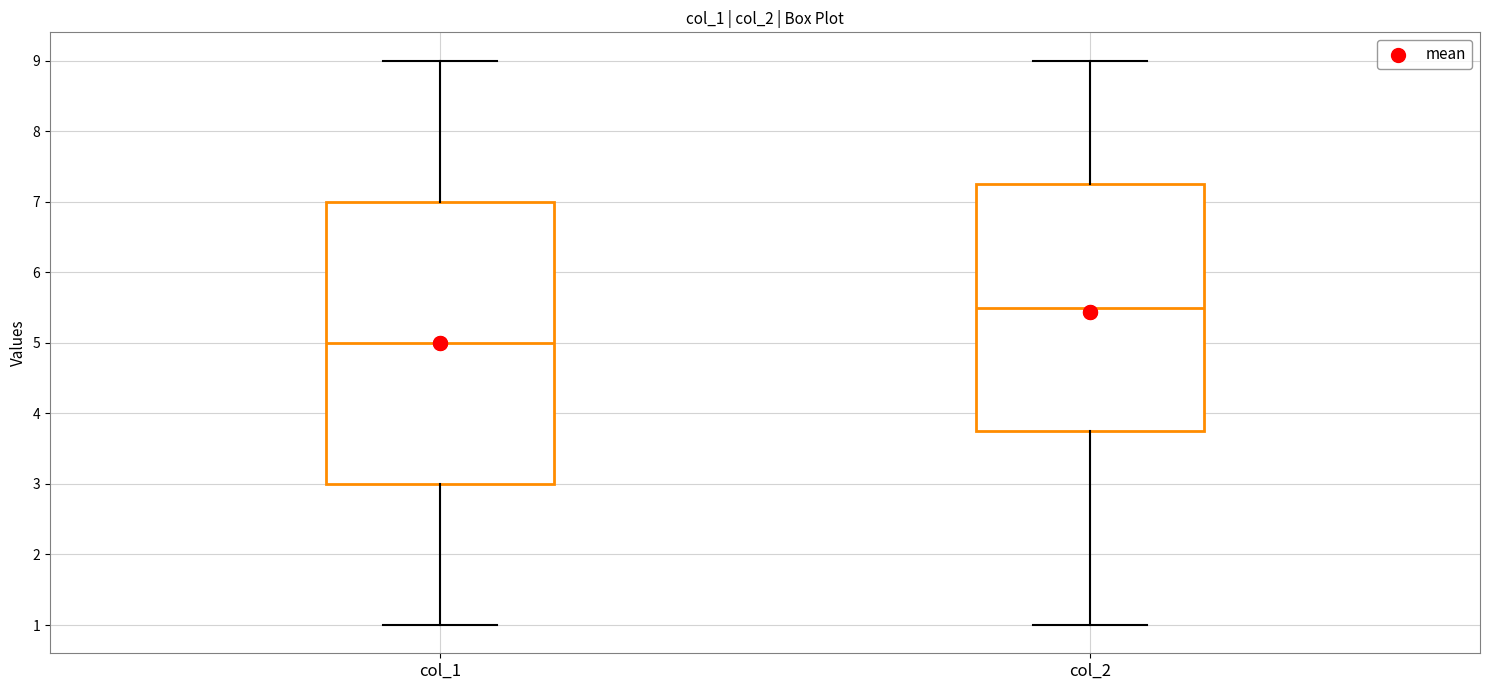

Reading left to right, transcribe this box plot: for each box, give where its median line is, the range the box spans, and where its two whiskers end, as read against the y-axis. The values are not printed on the chart, so give them approximately, as read against the axis.

col_1: median 5.0, box 3.0 to 7.0, whiskers 1.0 to 9.0
col_2: median 5.5, box 3.8 to 7.3, whiskers 1.0 to 9.0